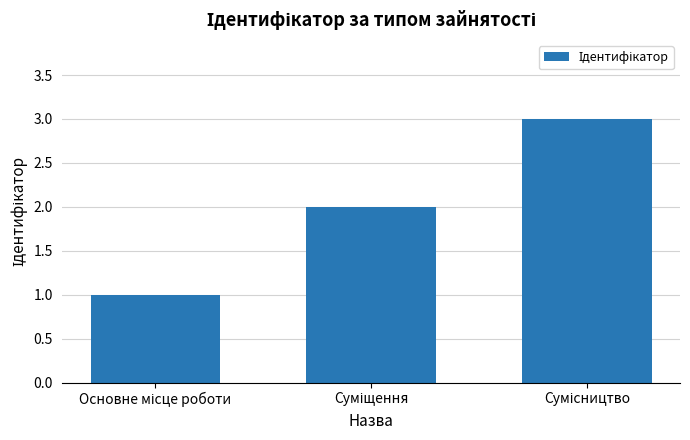

What is the maximum value shown in the chart?

3